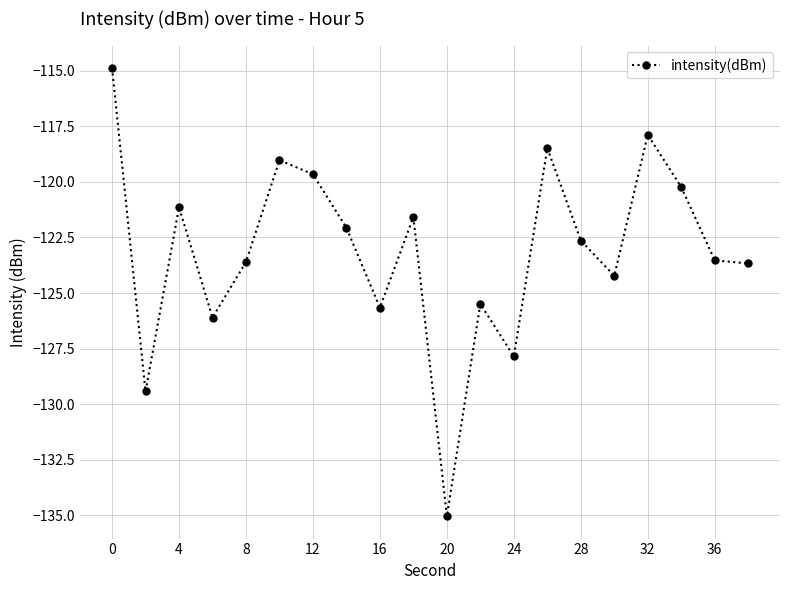

How many series are shown in this chart?

1